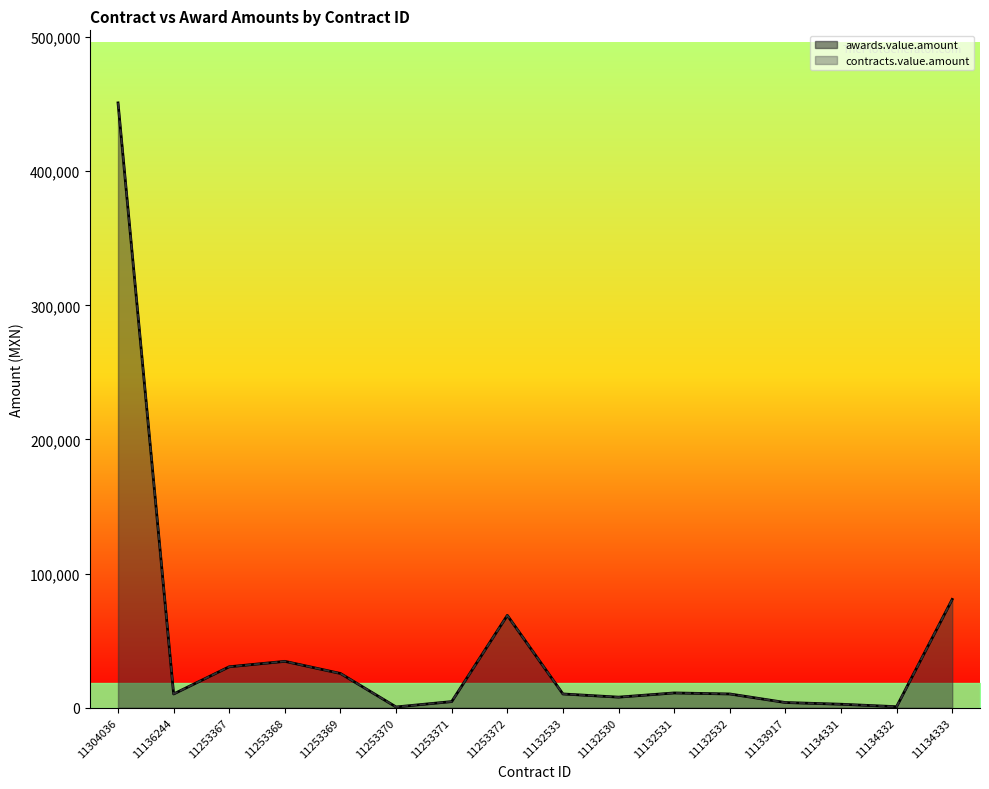

What is the maximum value for awards.value.amount?

451000.0